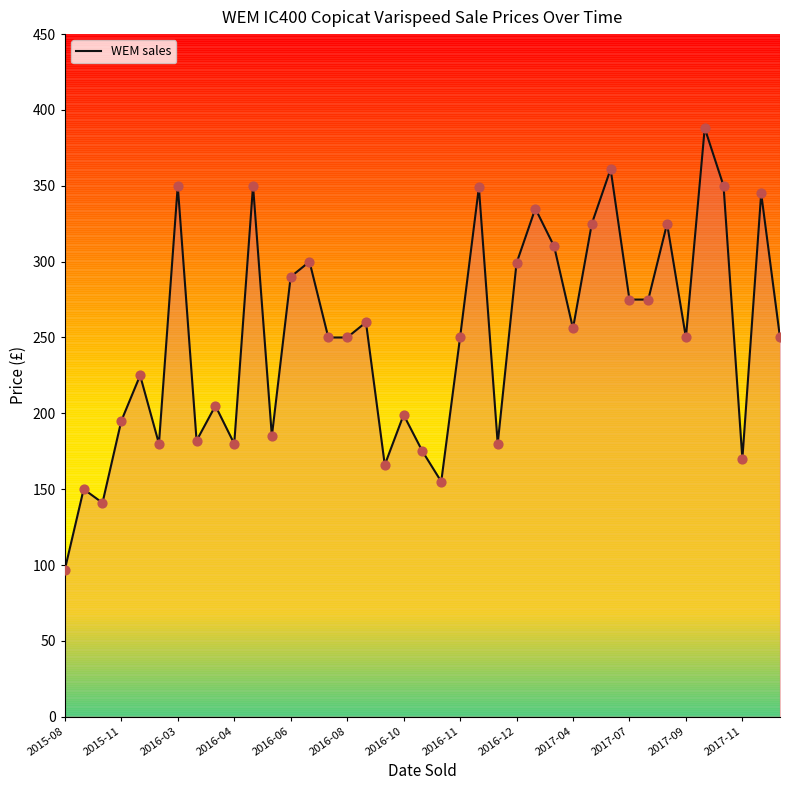

What is the difference between the maximum and minimum values?

291